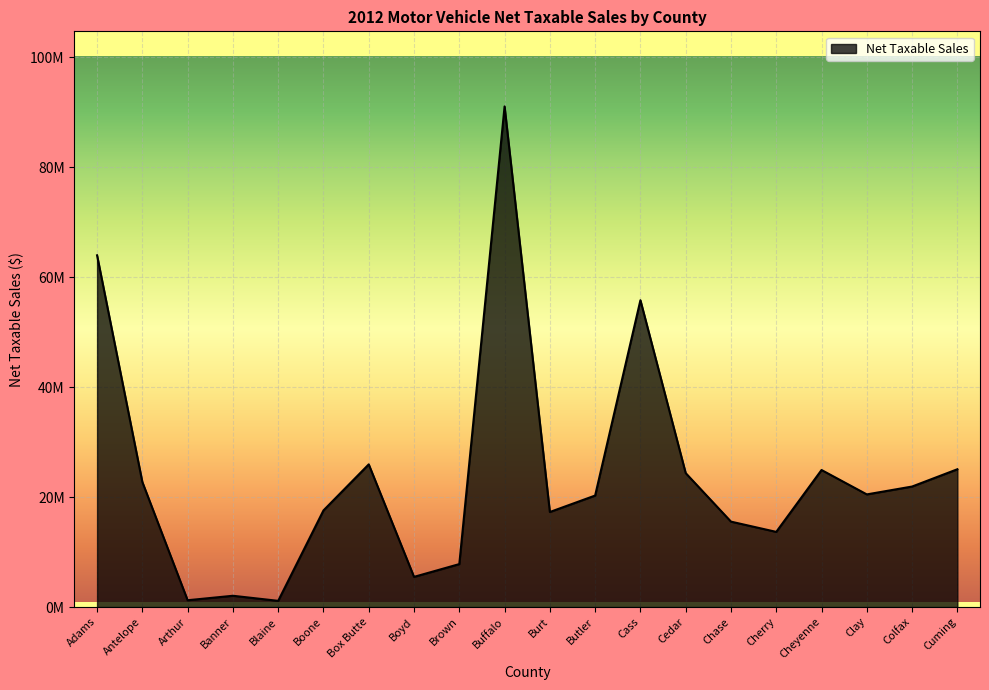

Does the chart display data point markers on the line(s)?

No